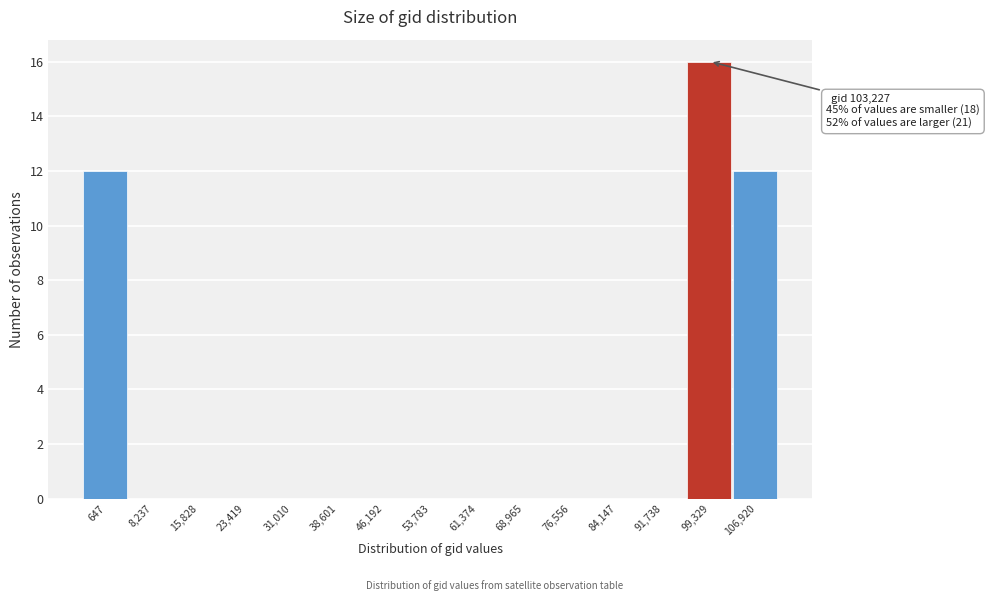

Reading right to left, extract all data points from this chart.

106,920=12	99,329=16	91,738=0	84,147=0	76,556=0	68,965=0	61,374=0	53,783=0	46,192=0	38,601=0	31,010=0	23,419=0	15,828=0	8,237=0	647=12